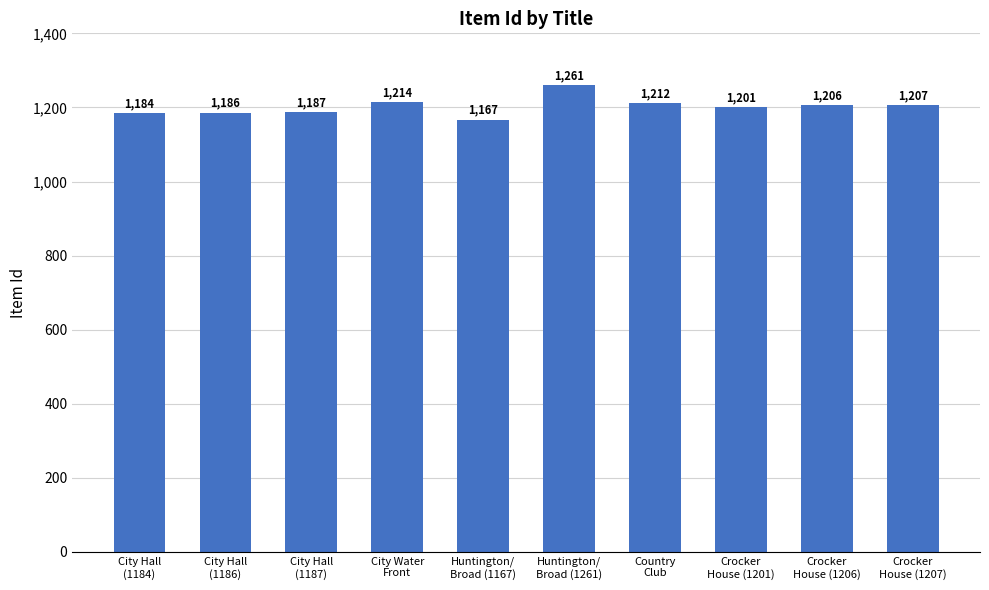

Does the chart contain stacked bars?

No